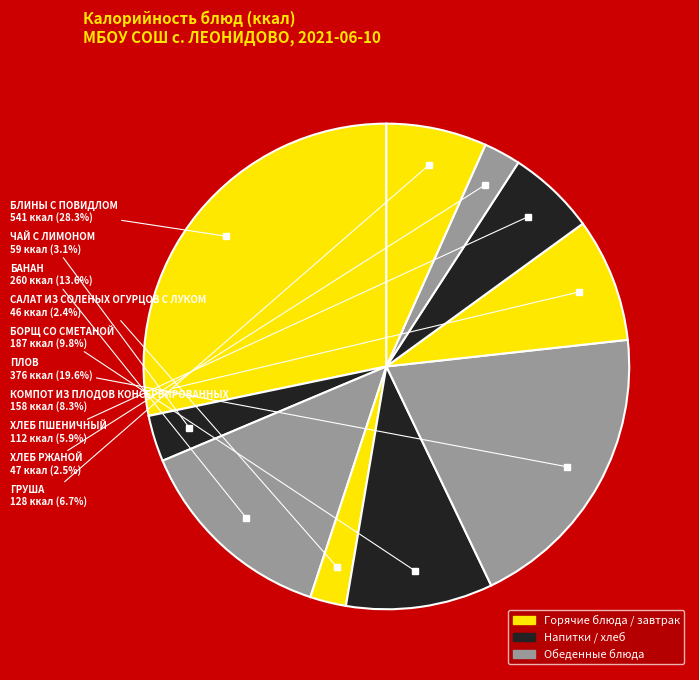

How many segments does this pie chart have?

10